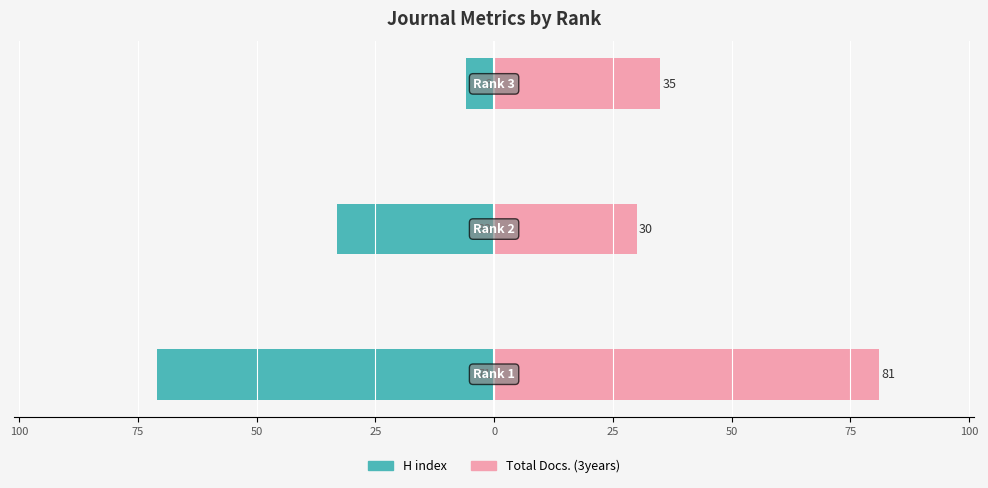

Rank the series at 100 from lowest to highest value.

H index, Total Docs. (3years)